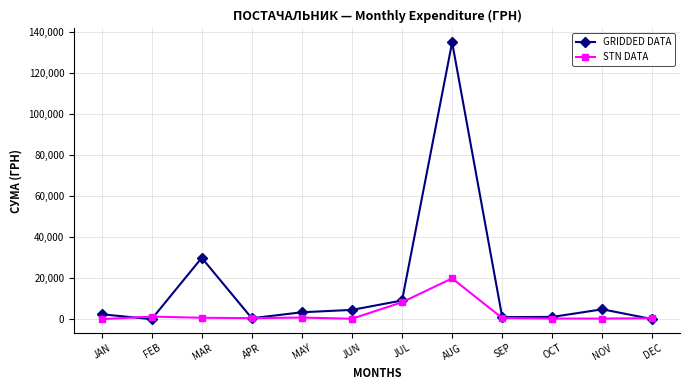

Is it true that STN DATA equals -12185.5 at JAN?

False